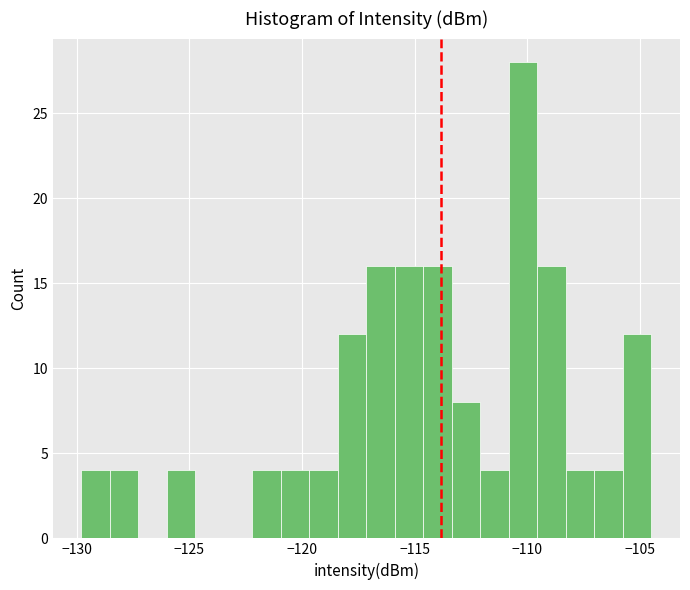

Around what value on the x-axis is the tallest bar? Give the approximate position of its centre, as read against the axis.

-110.0